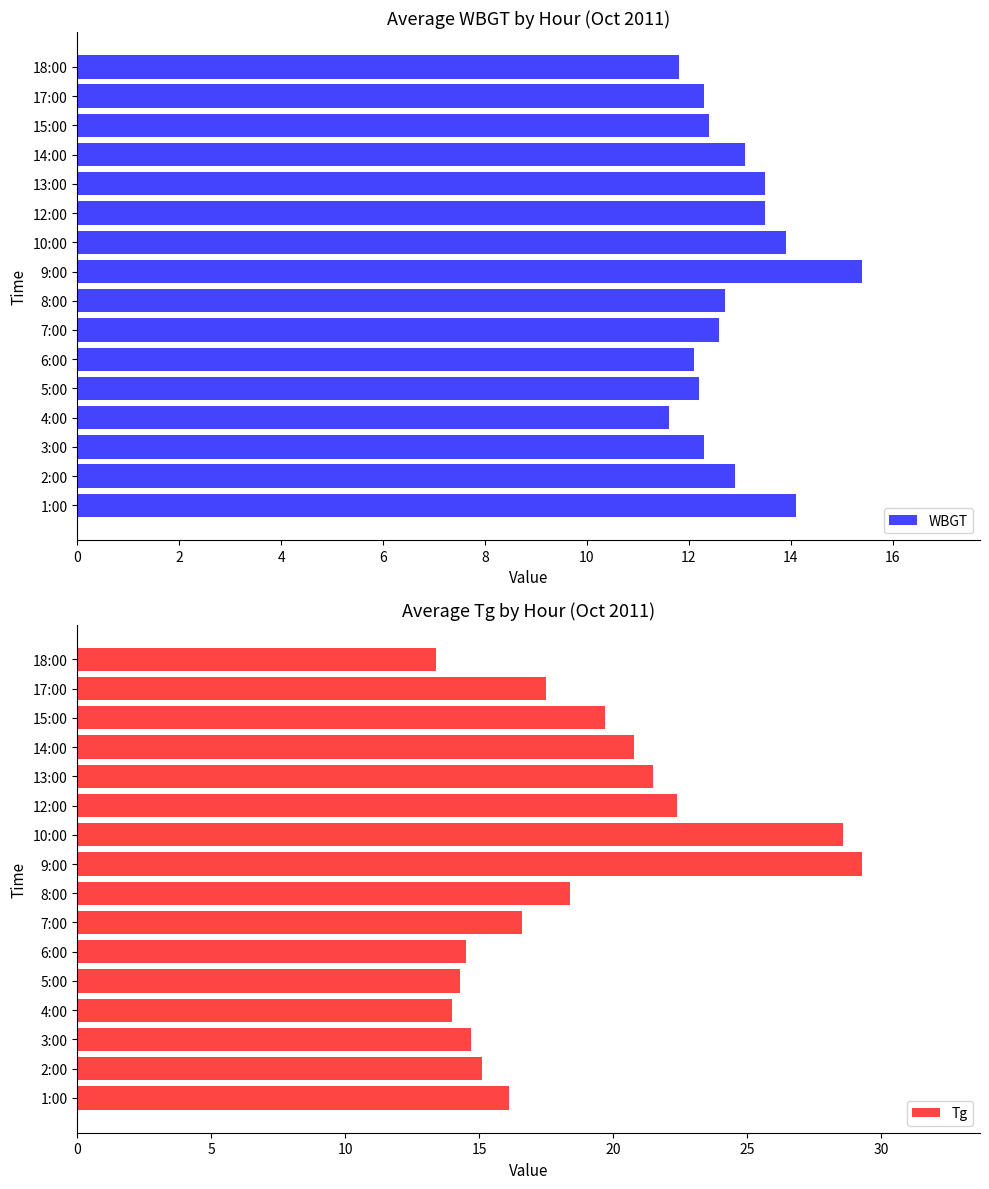

Is it true that WBGT equals 12.3 at 17:00?

True